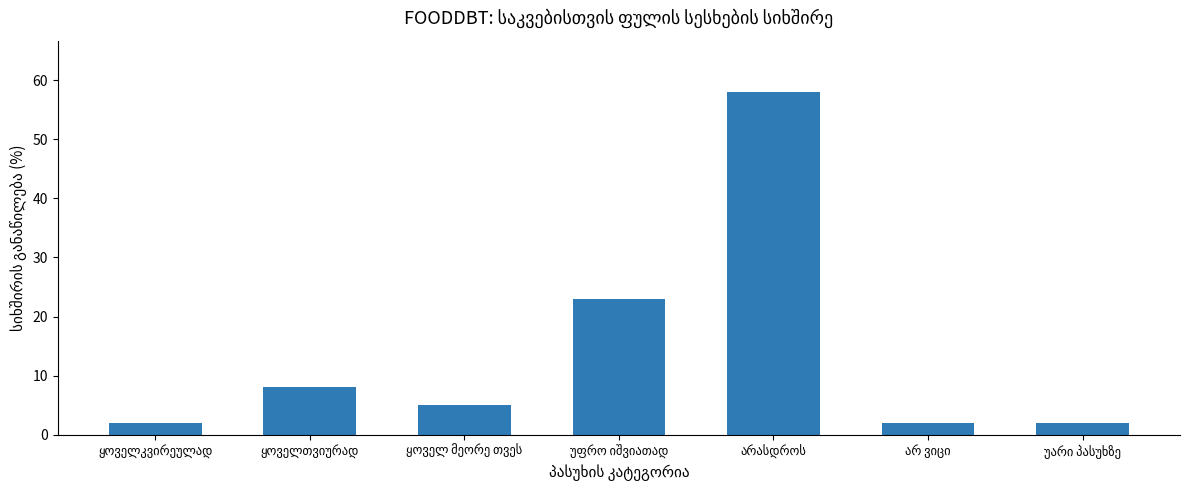

What is the value of the 1st bar from the left?

2